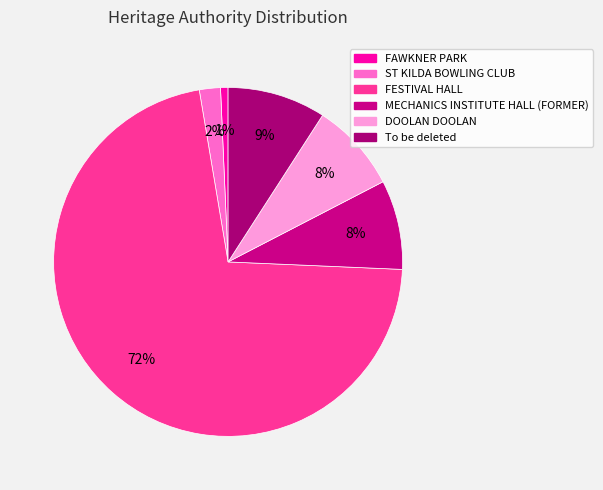

How many slices are in this pie chart?

6